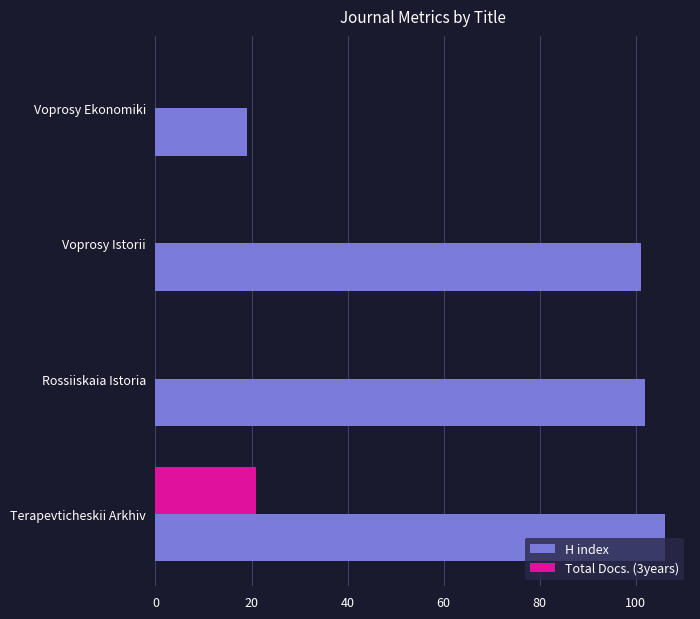

What is the maximum value for Total Docs. (3years)?

21